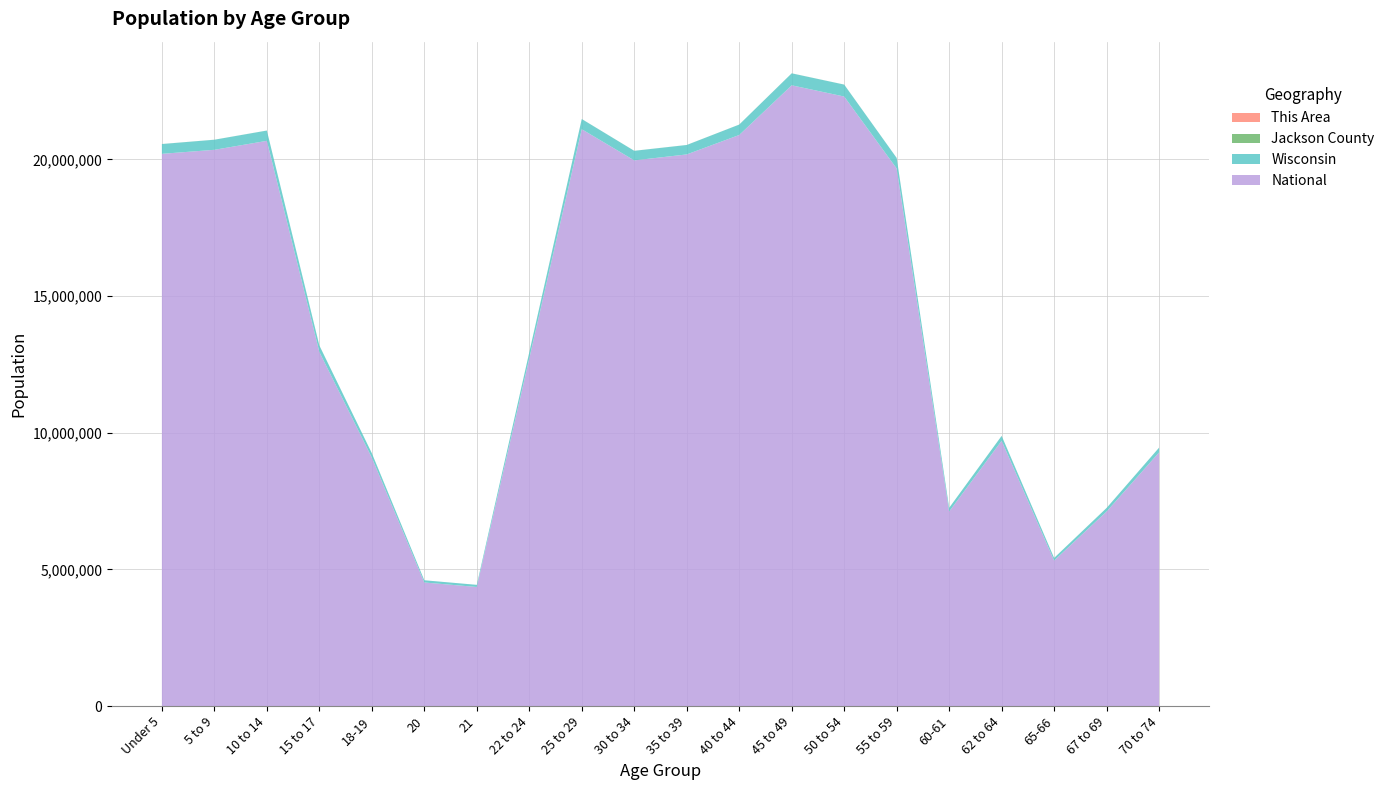

Reading right to left, what are all the values shown in this chart?

This Area: 21	15	19	30	23	46	35	26	34	34	16	25	21	8	5	13	24	37	20	35
Jackson County: 790	600	442	708	569	1430	1607	1576	1419	1219	1267	1215	664	201	202	438	808	1277	1294	1252
Wisconsin: 173467	130713	96316	178388	135437	385986	436126	437627	380338	345328	349347	372347	227573	78216	80763	162704	236505	375927	368617	358443
National: 9278166	7115361	5319902	9704197	7113727	19664805	22298125	22708591	20890964	20179642	19962099	21101849	12712576	4354294	4519129	9086089	12954254	20677194	20348657	20201362